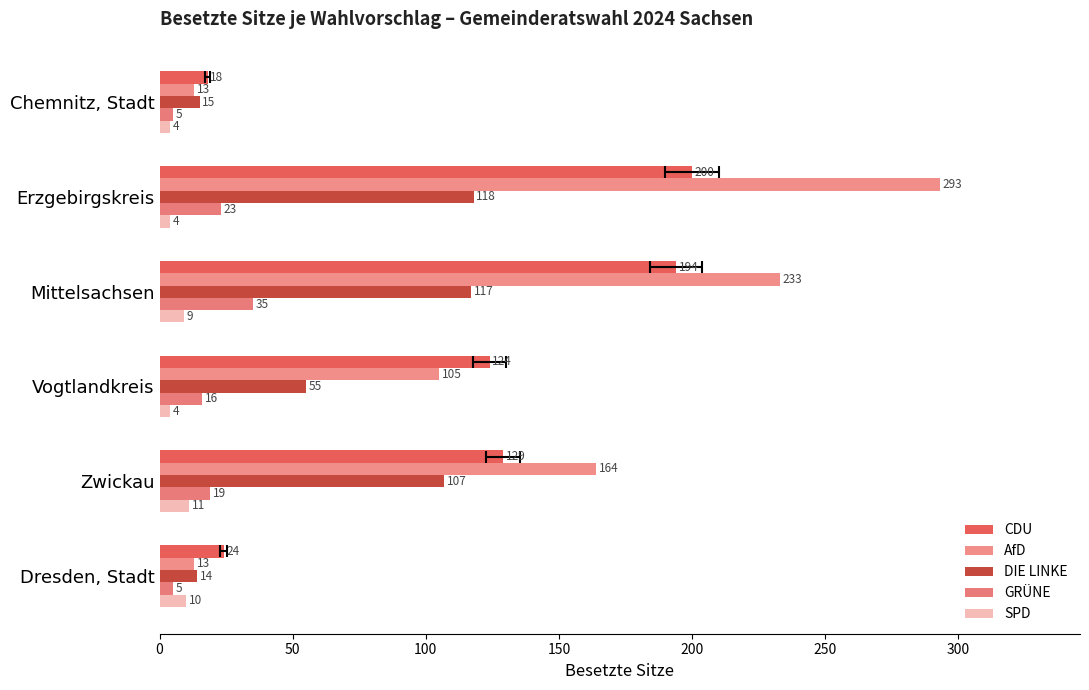

What is the maximum value shown in the chart?

293